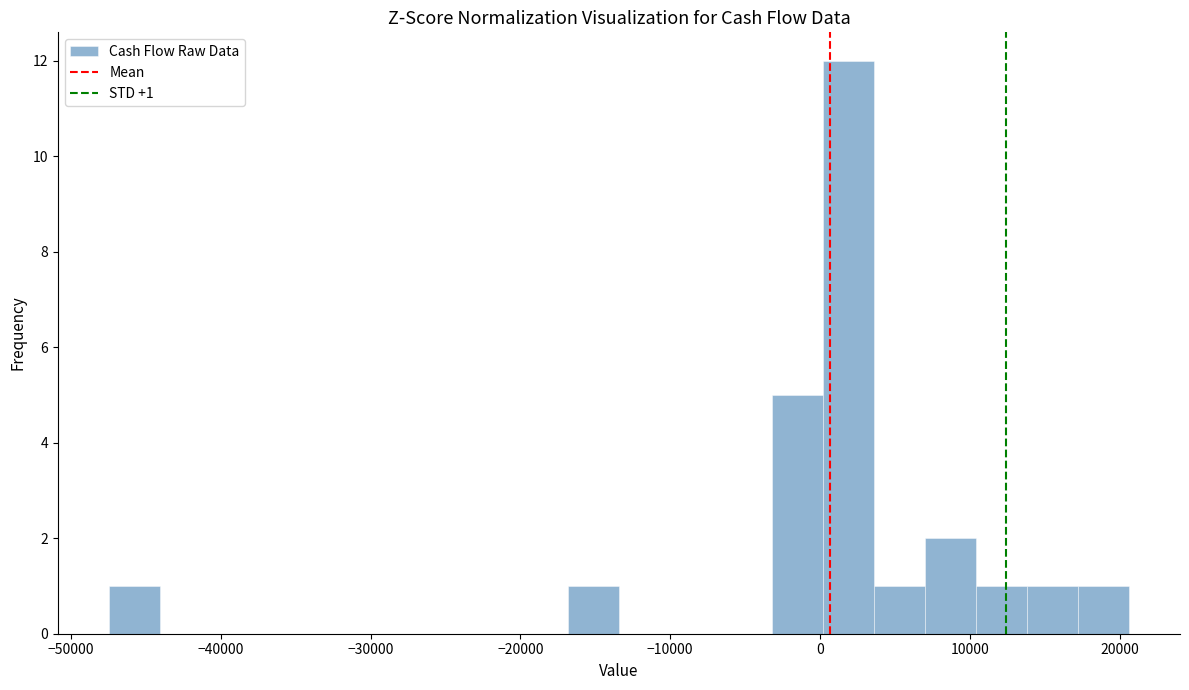

Around what value on the x-axis is the tallest bar? Give the approximate position of its centre, as read against the axis.

2000